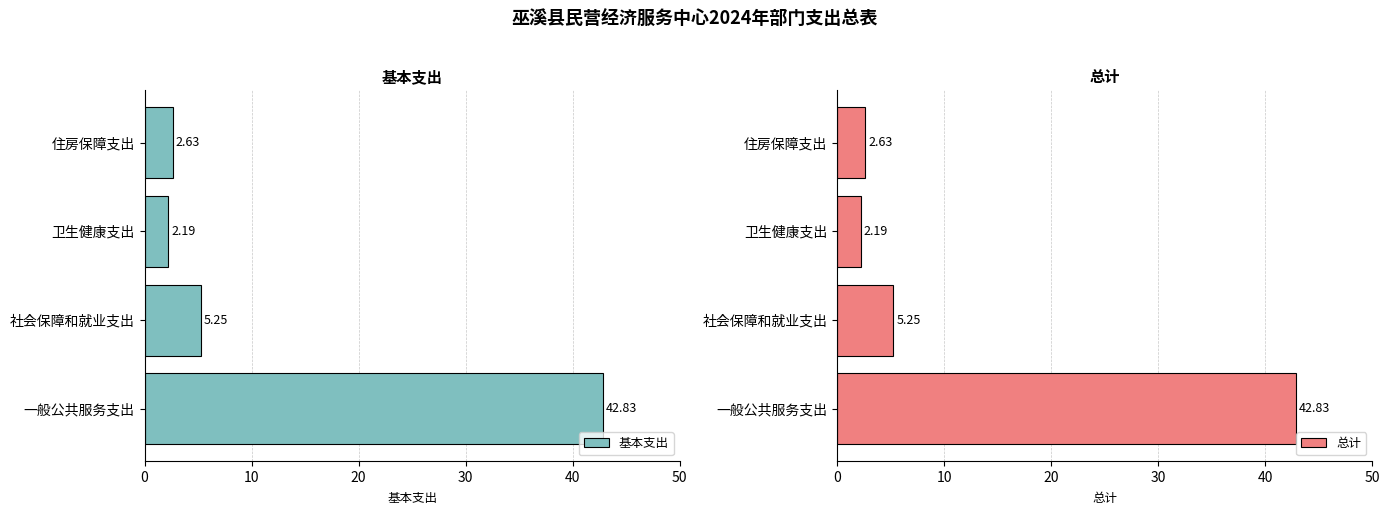

What is the average value of the 基本支出 series?

13.2